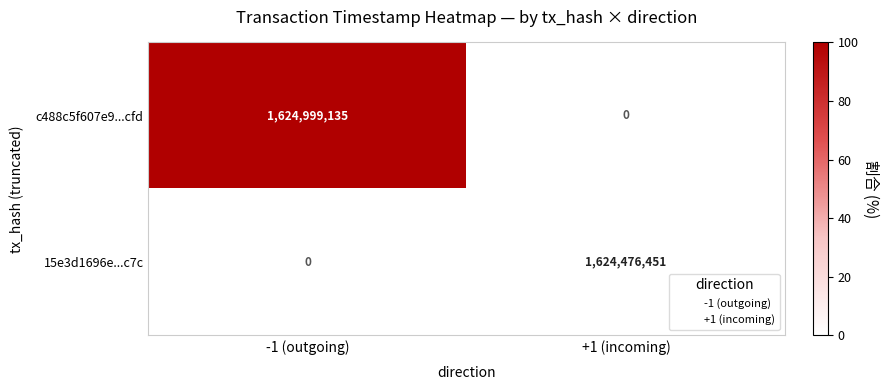

Reading left to right, extract all data points from this chart.

c488c5f607e9...cfd: 1624999135	0
15e3d1696e...c7c: 0	1624476451